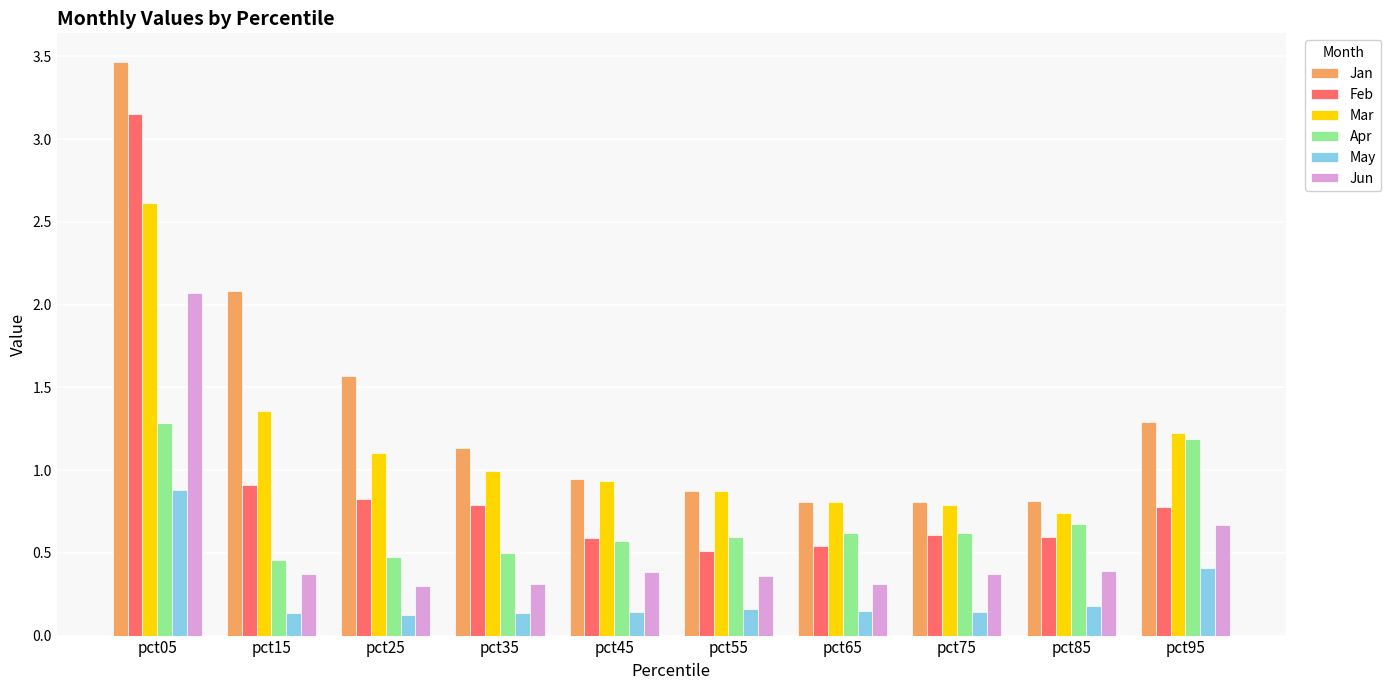

What is the minimum value for Jan?

0.8